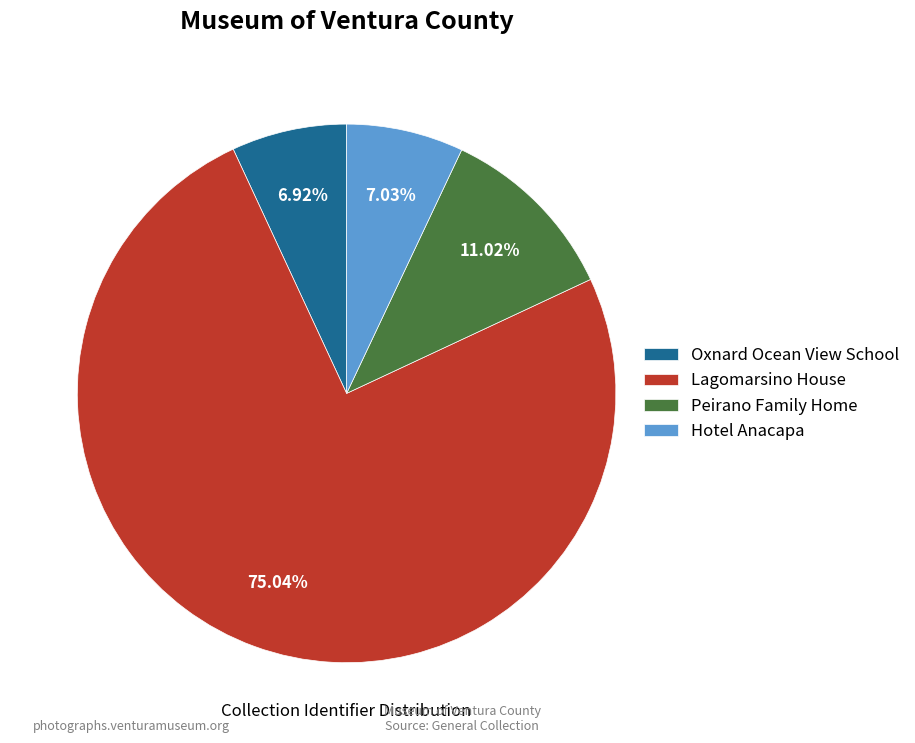

What is the ratio of the value at Oxnard Ocean View School to the value at Hotel Anacapa?

1.0